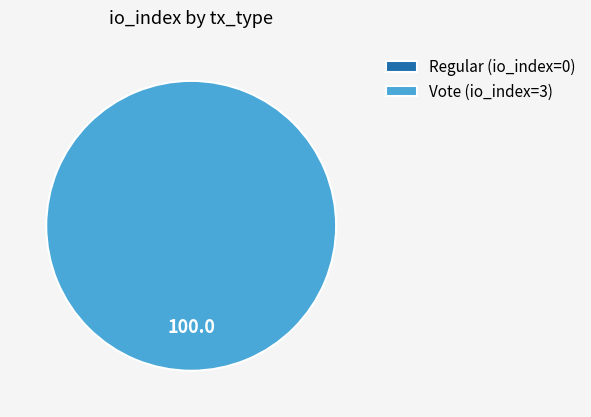

What is the largest slice in the pie chart?

Vote